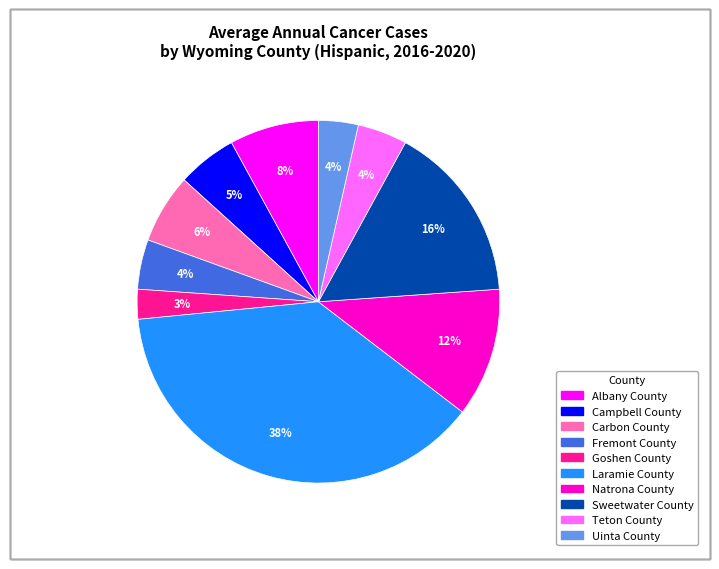

What percentage is the Uinta County slice, to the nearest percent?

4%